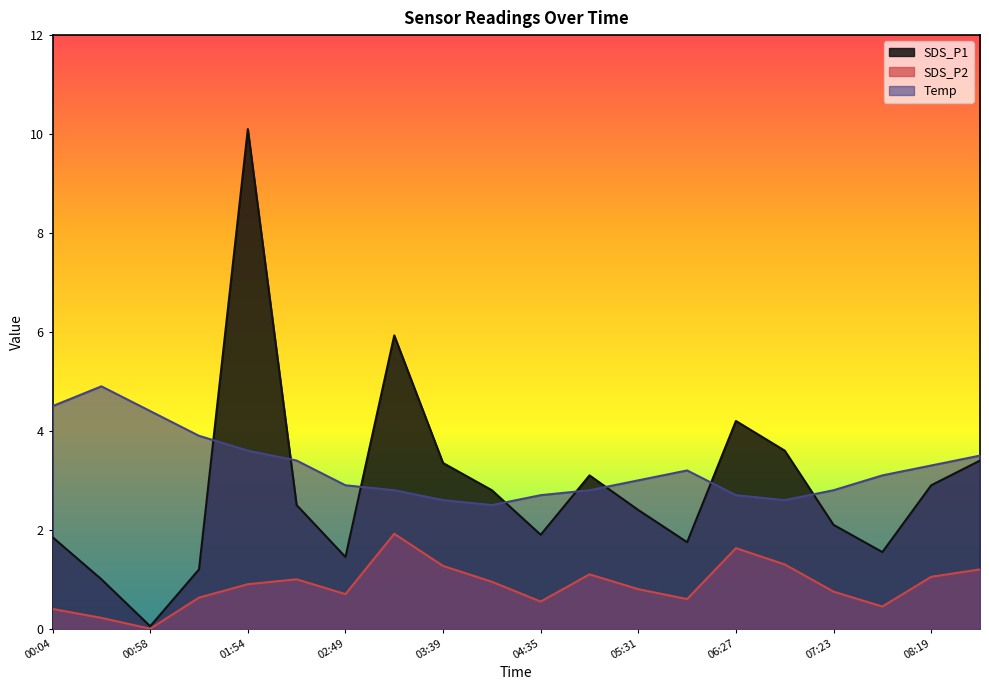

What is the sum of all Temp values?

65.2